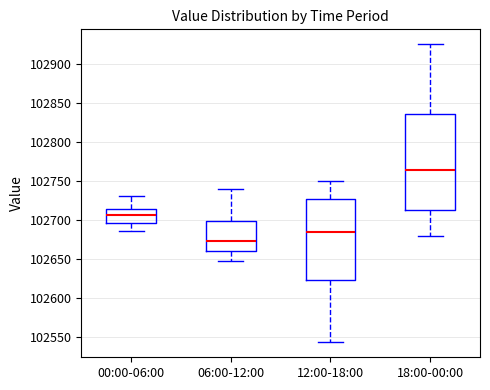

Which box is the tallest, from its lower edge to its upper edge?

18:00-00:00